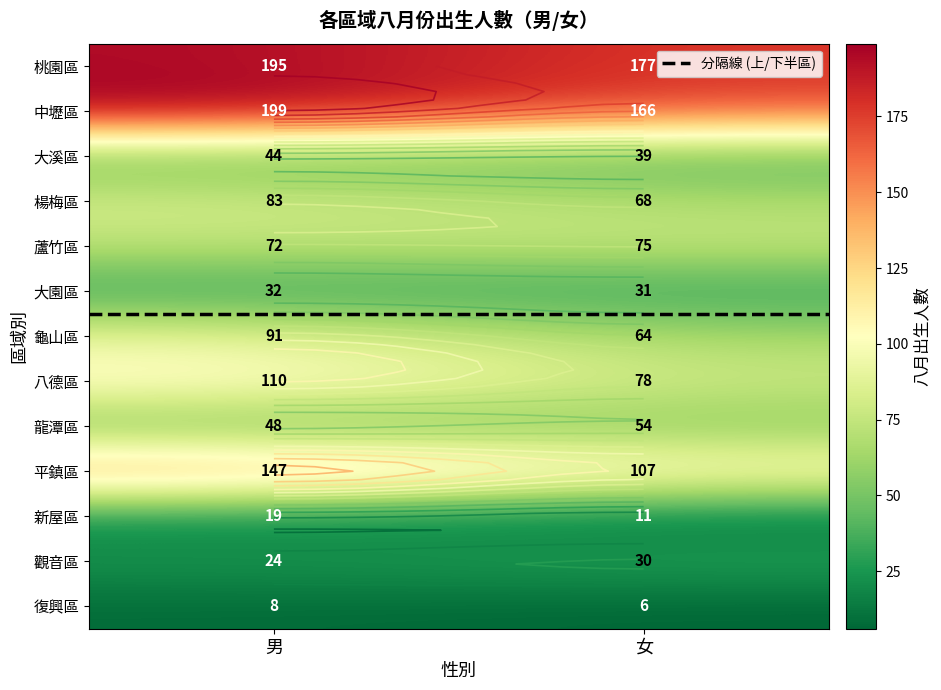

What is the minimum value shown in the chart?

5.5